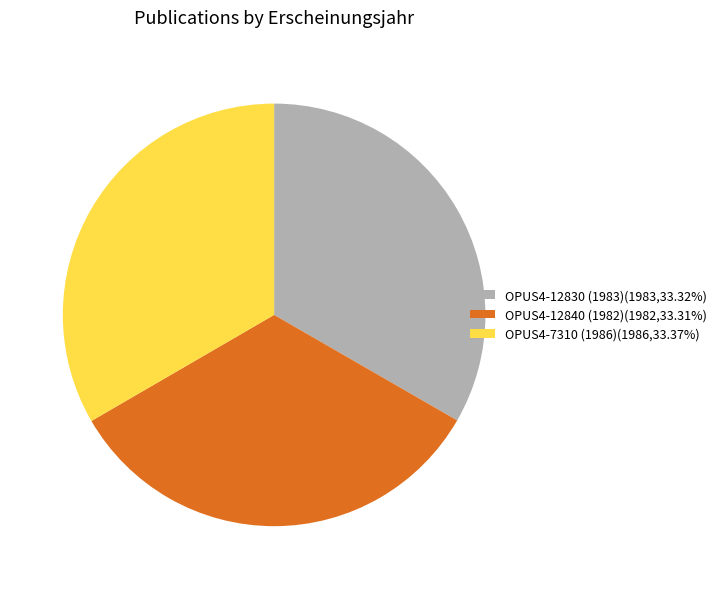

Is the sum of OPUS4-12840 (1982) and OPUS4-12830 (1983) greater than half?

Yes